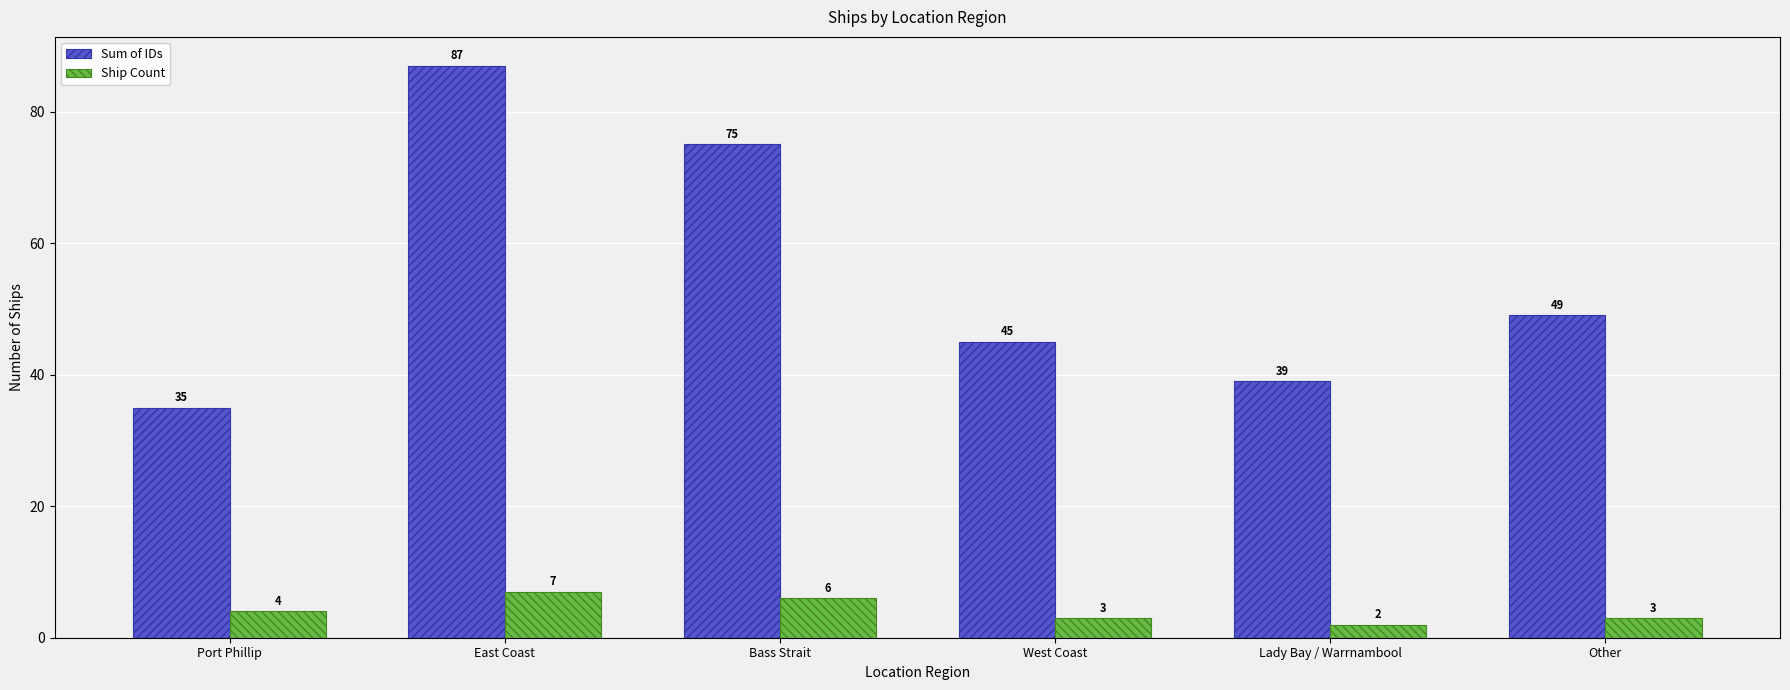

What is the sum of all Ship Count values?

25